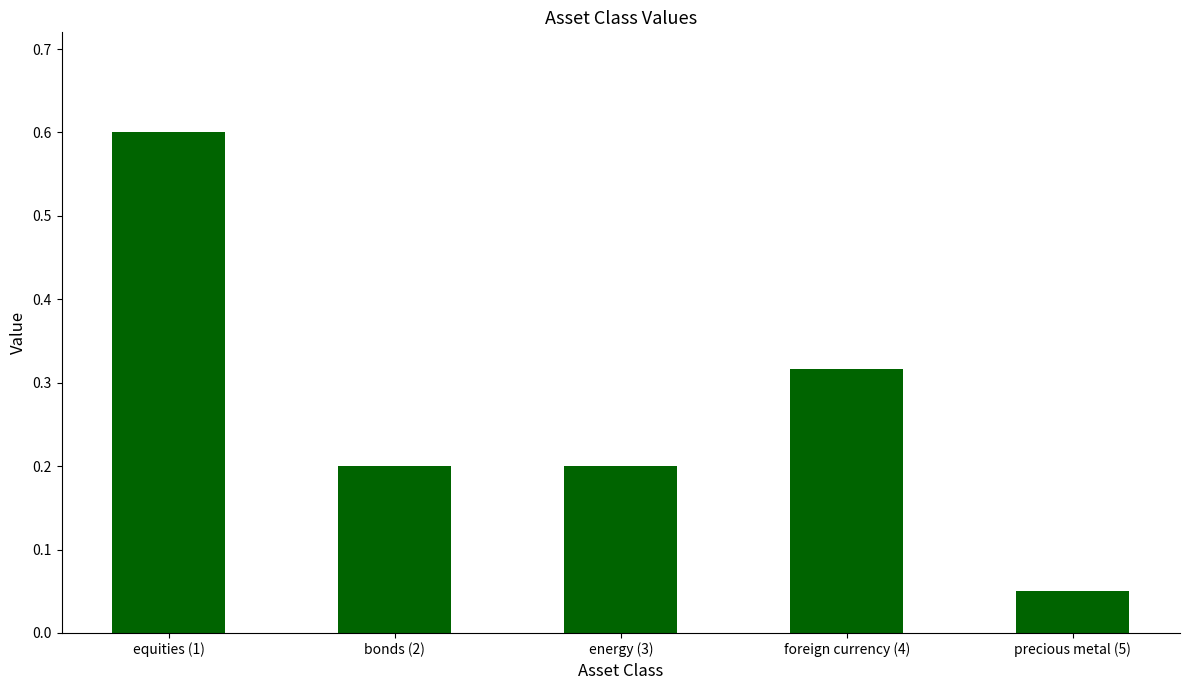

Which label corresponds to the smallest value in the chart?

precious metal (5)